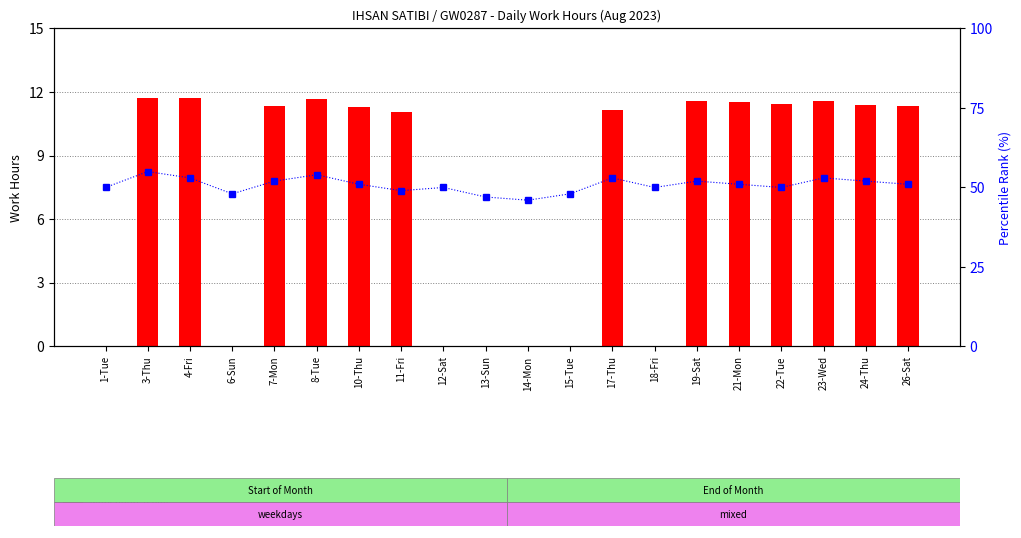

Between 3-Thu and 15-Tue, which series saw the biggest shift?

work hours (Low)